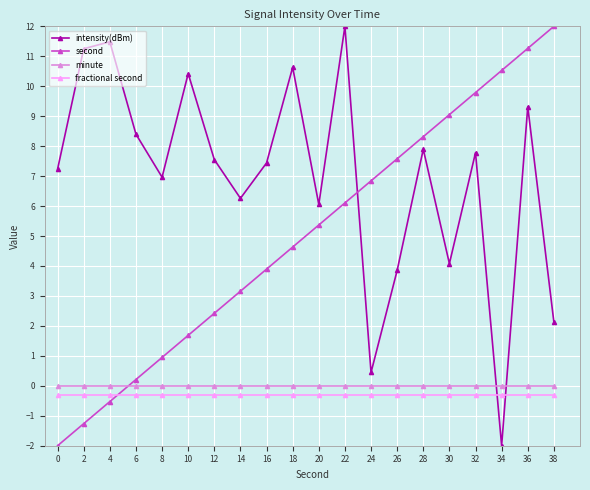

Which category has the highest value in the second series?

38